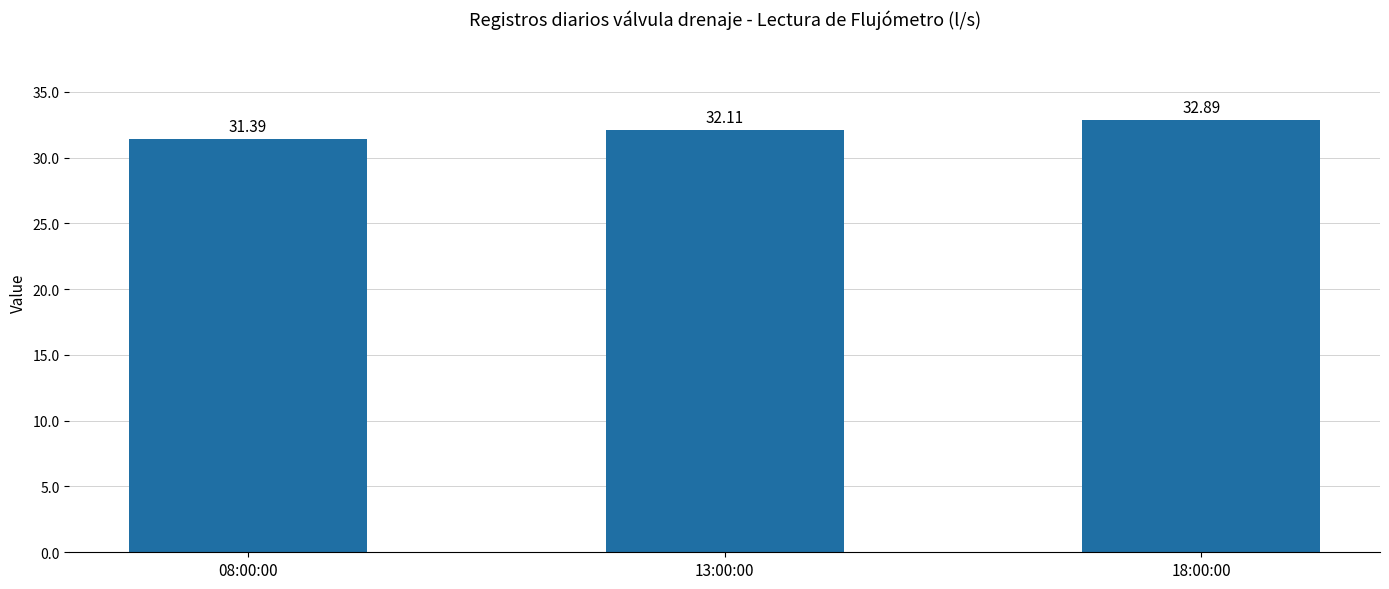

Count the number of data series in this chart.

1